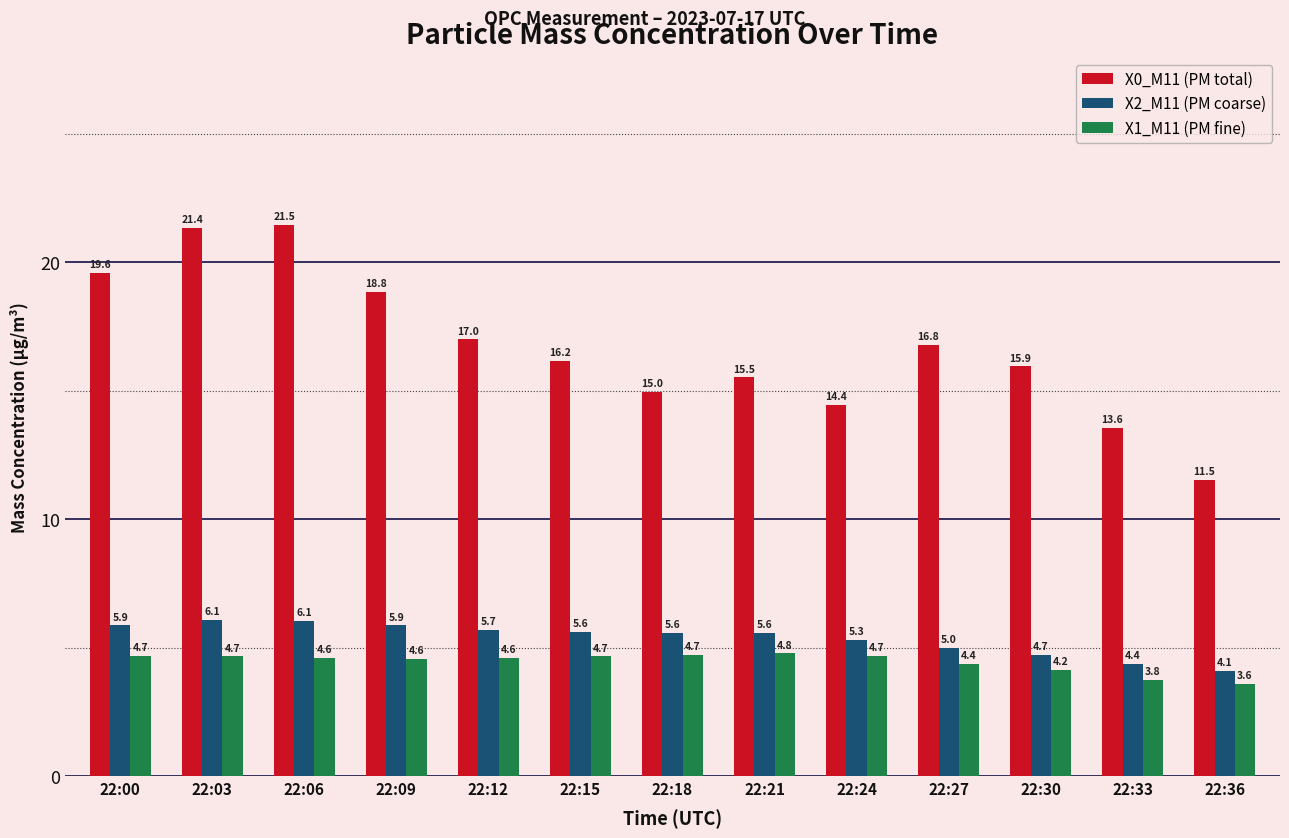

Is it true that X0_M11 (PM total) equals 6.6 at 22:21?

False